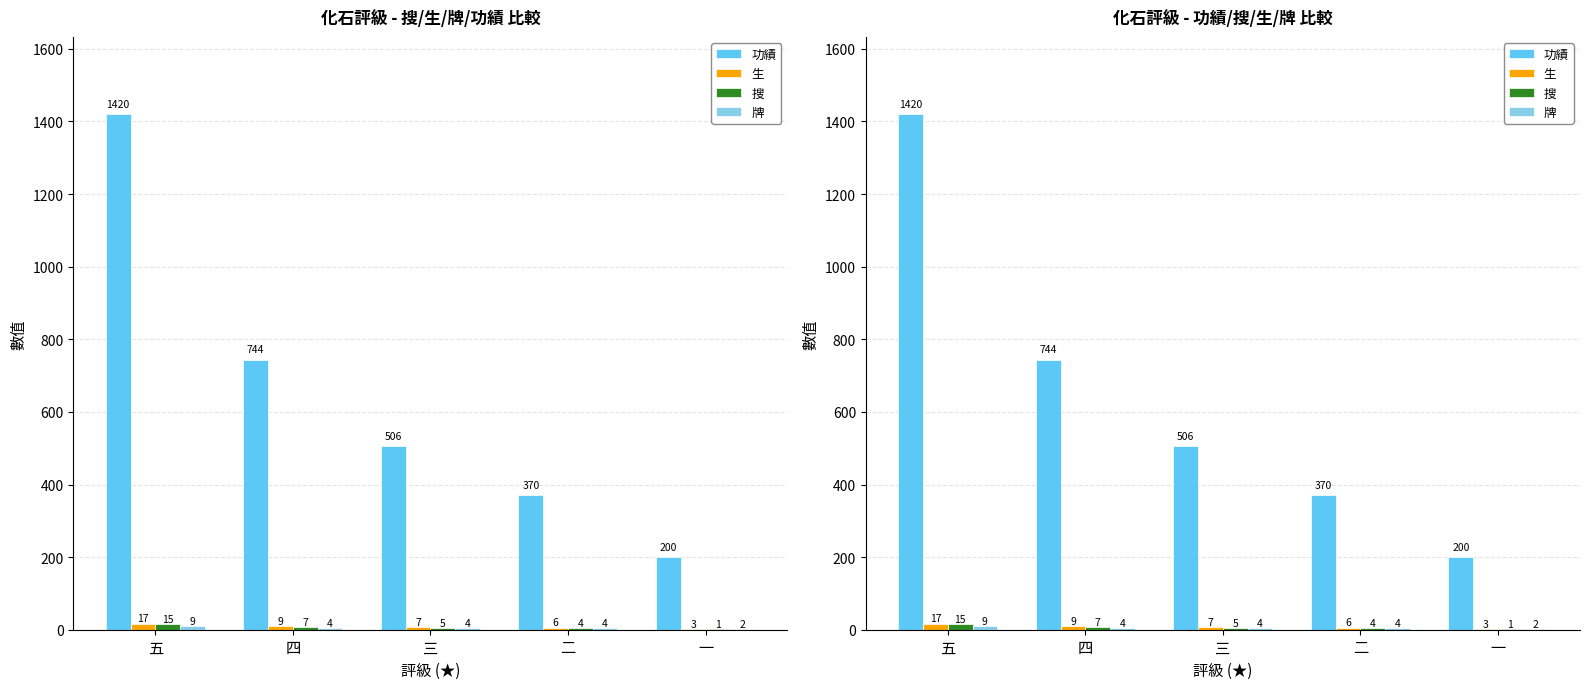

How many values in the 牌 series are below 4?

1